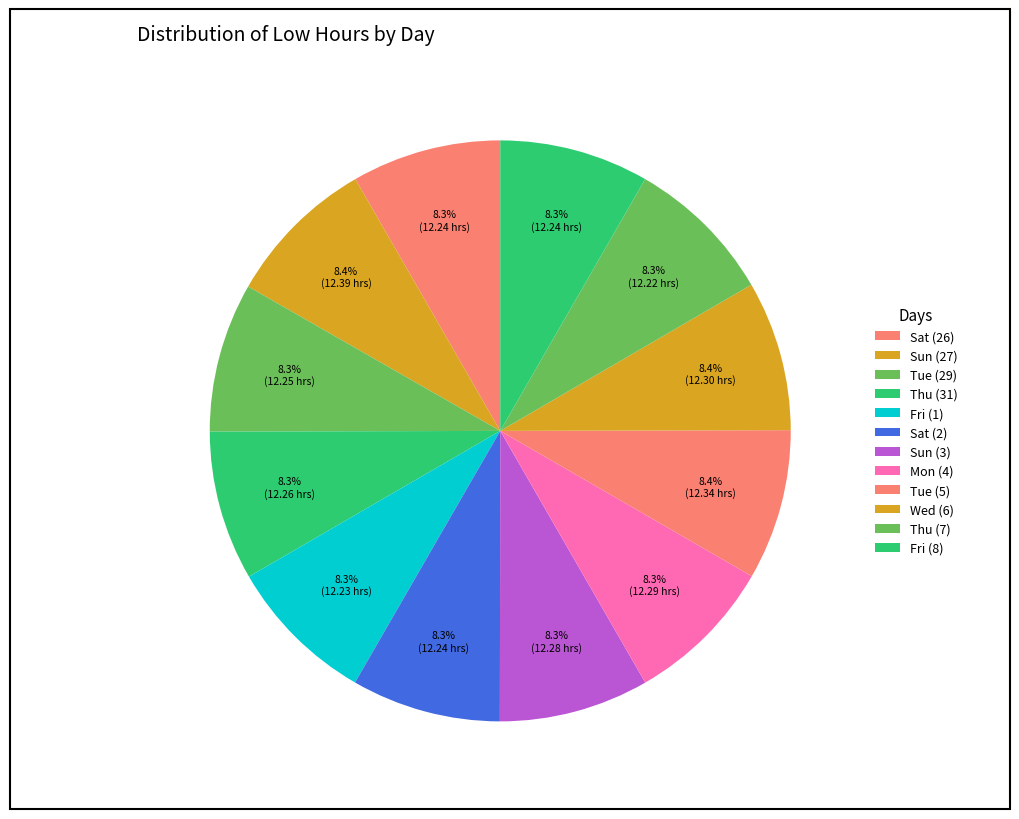

What is the change in value from Sun (3) to Tue (5)?

+0.1